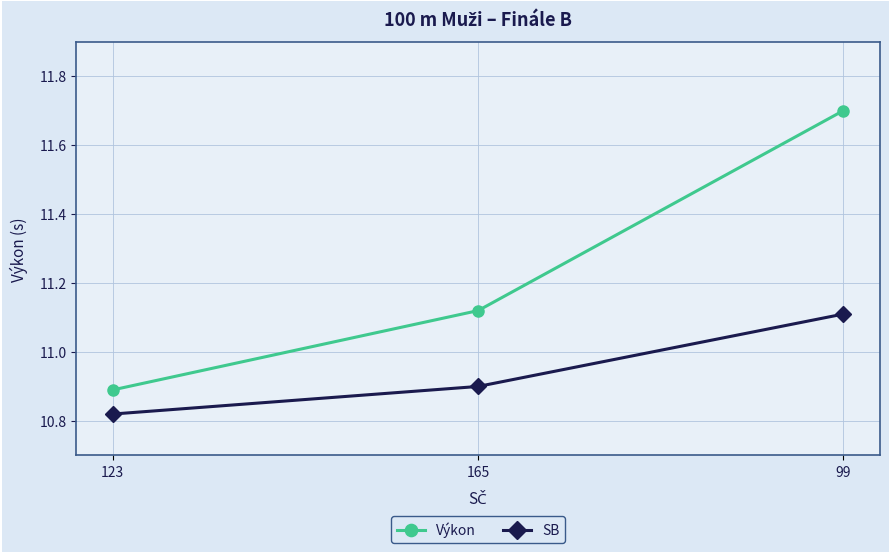

List the series in order of their peak value, lowest first.

SB, Výkon